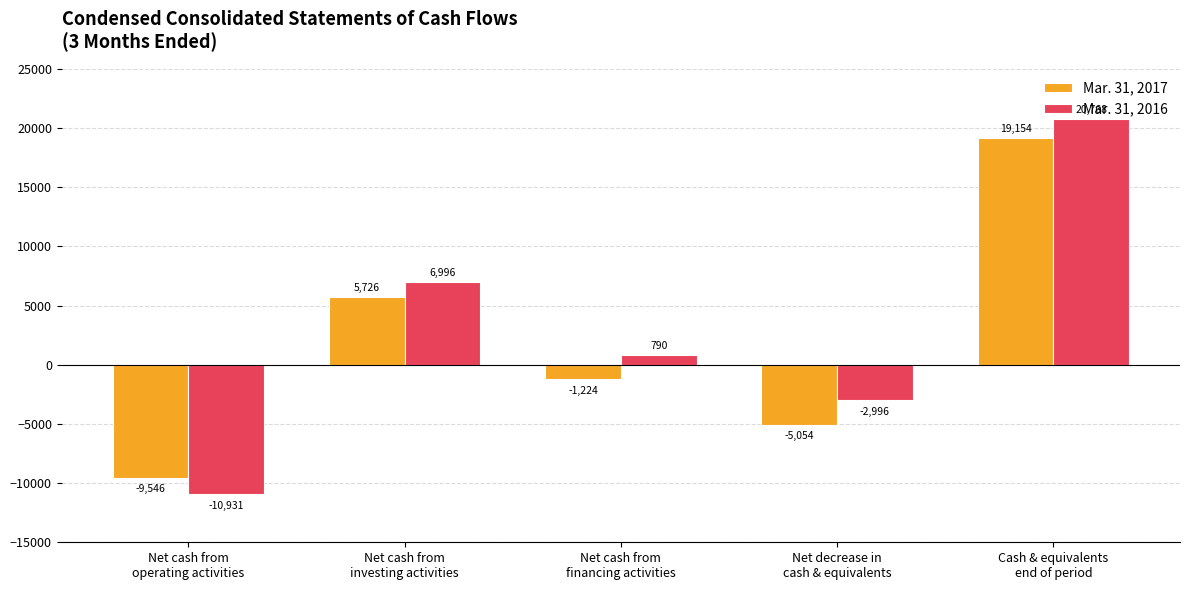

List the series in order of their overall mean, lowest first.

Mar. 31, 2017, Mar. 31, 2016